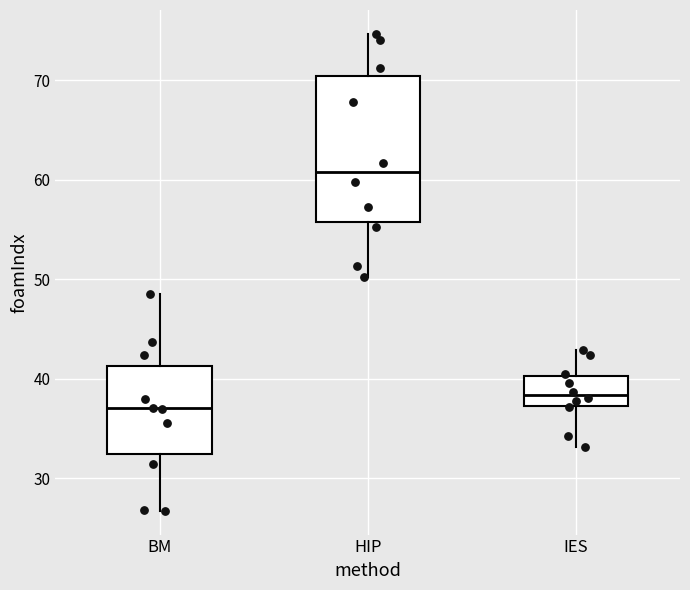

Reading left to right, transcribe this box plot: for each box, give where its median line is, the range the box spans, and where its two whiskers end, as read against the y-axis. The values are not printed on the chart, so give them approximately, as read against the axis.

BM: median 37, box 32 to 41, whiskers 27 to 48
HIP: median 61, box 56 to 70, whiskers 50 to 75
IES: median 38, box 37 to 40, whiskers 33 to 43